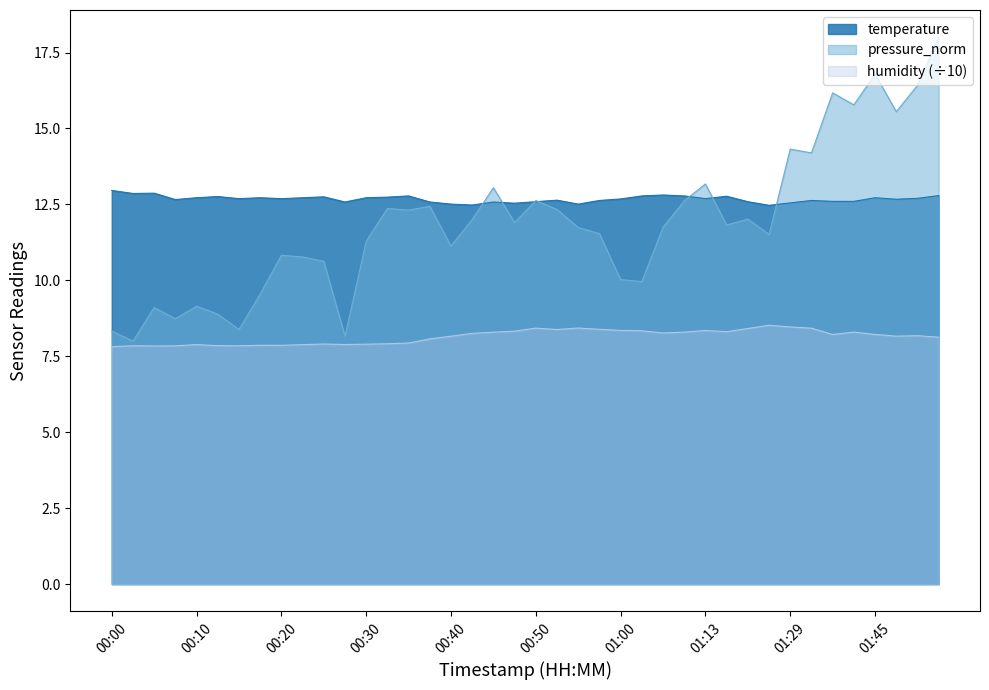

What is the label of the 24th point from the left?

00:57